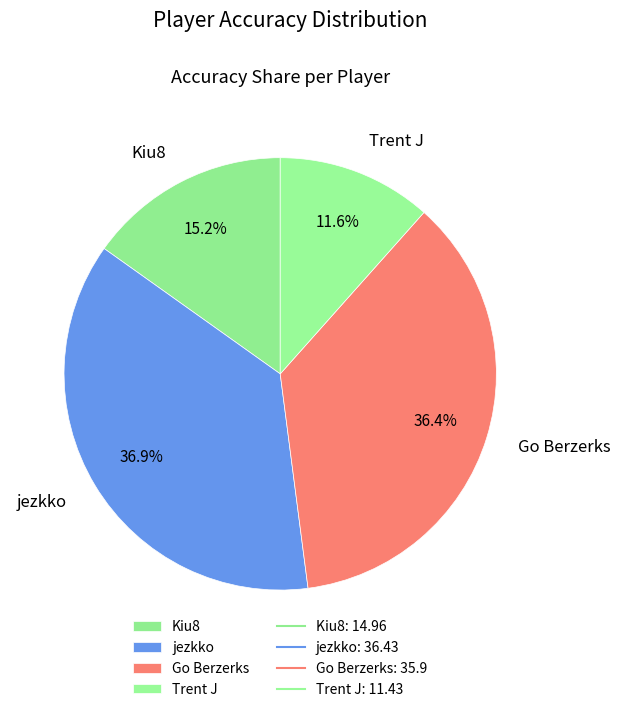

How much of the chart is everything except Trent J?

88.4%